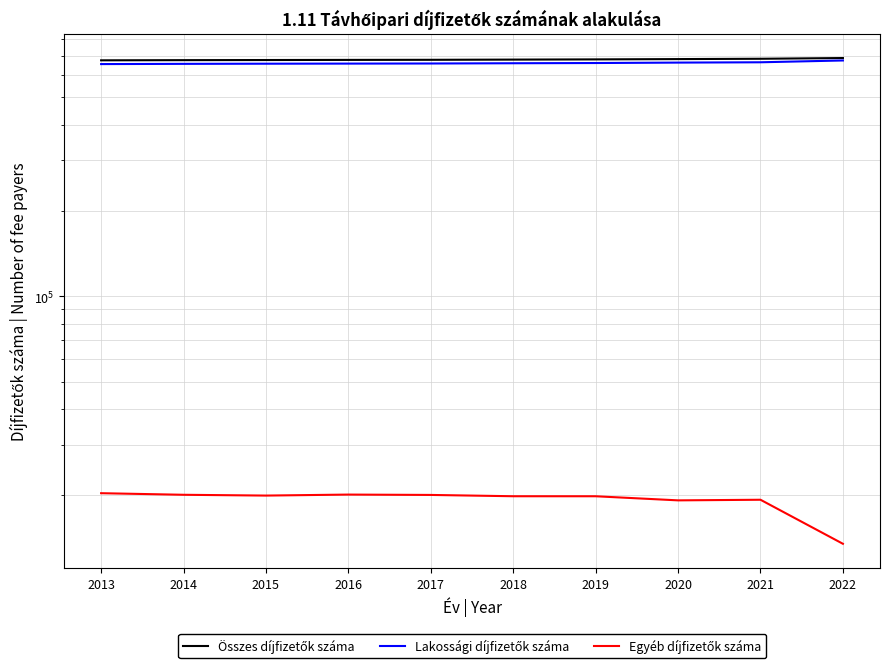

What is the difference between the Egyéb díjfizetők száma values at 2016 and 2015?

161